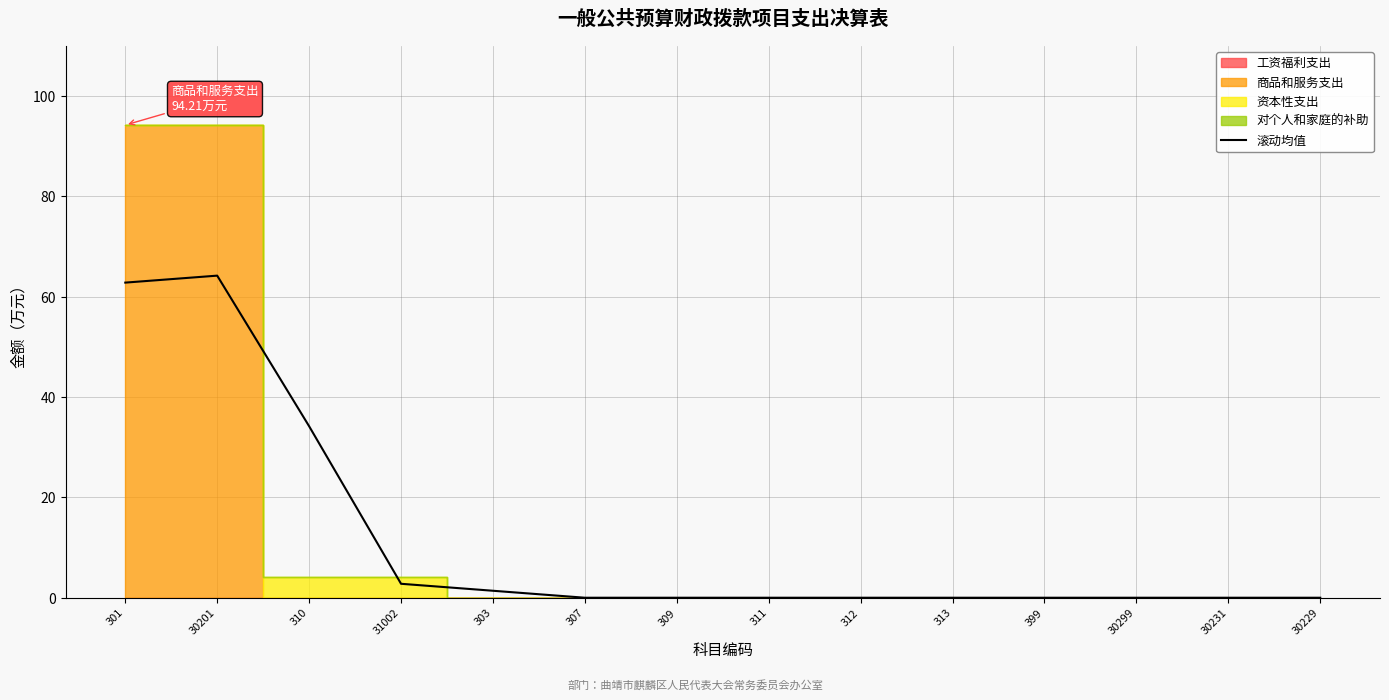

Does the chart have visible grid lines?

Yes